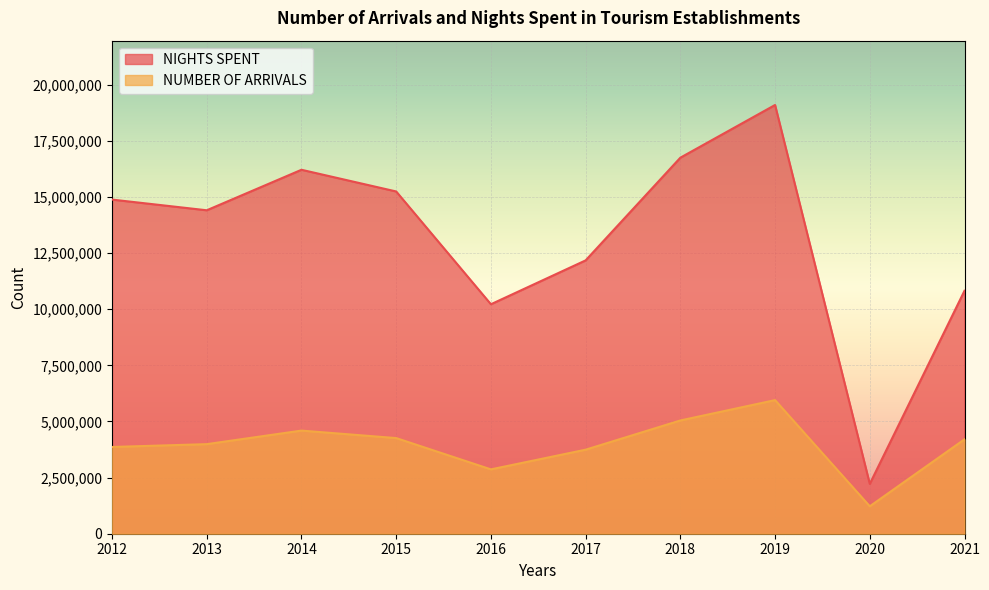

Reading left to right, what are all the values shown in this chart?

NUMBER OF ARRIVALS: 2012=3863114	2013=3988850	2014=4592216	2015=4259064	2016=2865309	2017=3742131	2018=5043280	2019=5949977	2020=1221390	2021=4203299
NIGHTS SPENT: 2012=14879797	2013=14403436	2014=16207297	2015=15241219	2016=10218654	2017=12172370	2018=16745602	2019=19092571	2020=2220105	2021=10819754